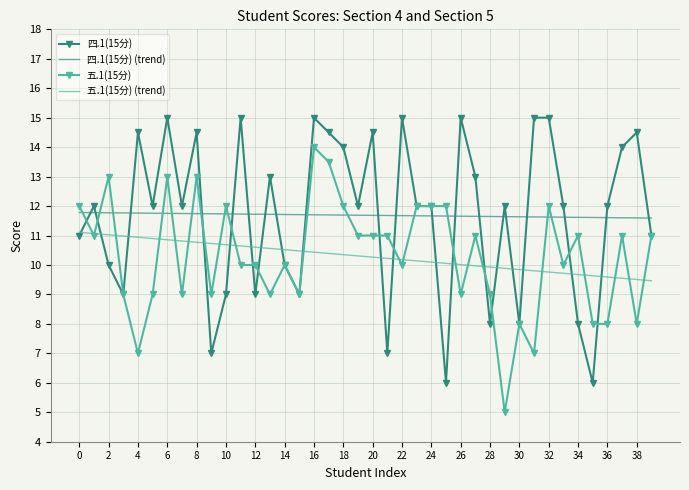

Rank the series by their maximum value, from highest to lowest.

四.1(15分), 五.1(15分), 四.1(15分) (trend), 五.1(15分) (trend)